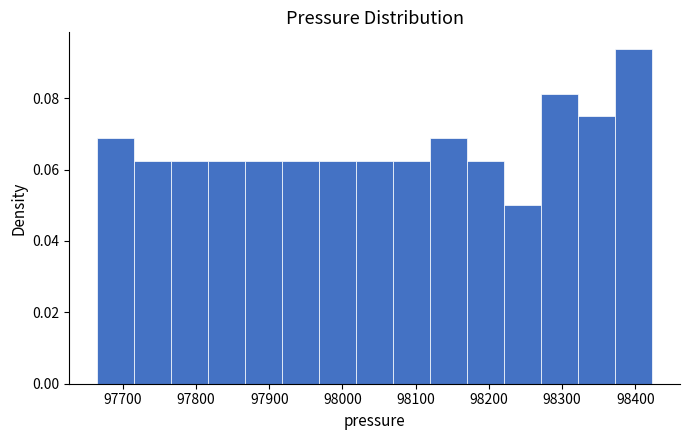

Reading left to right, transcribe this chart: for each bar, give the range it covers on the x-axis and its height. Neither the bar edges nor the heights are printed on the chart, so give them approximately, as read against the axes.

97670 to 97720: 0.068
97720 to 97770: 0.062
97770 to 97820: 0.062
97820 to 97870: 0.062
97870 to 97920: 0.062
97920 to 97970: 0.062
97970 to 98020: 0.062
98020 to 98070: 0.062
98070 to 98120: 0.062
98120 to 98170: 0.068
98170 to 98220: 0.062
98220 to 98270: 0.050
98270 to 98320: 0.082
98320 to 98370: 0.076
98370 to 98420: 0.094